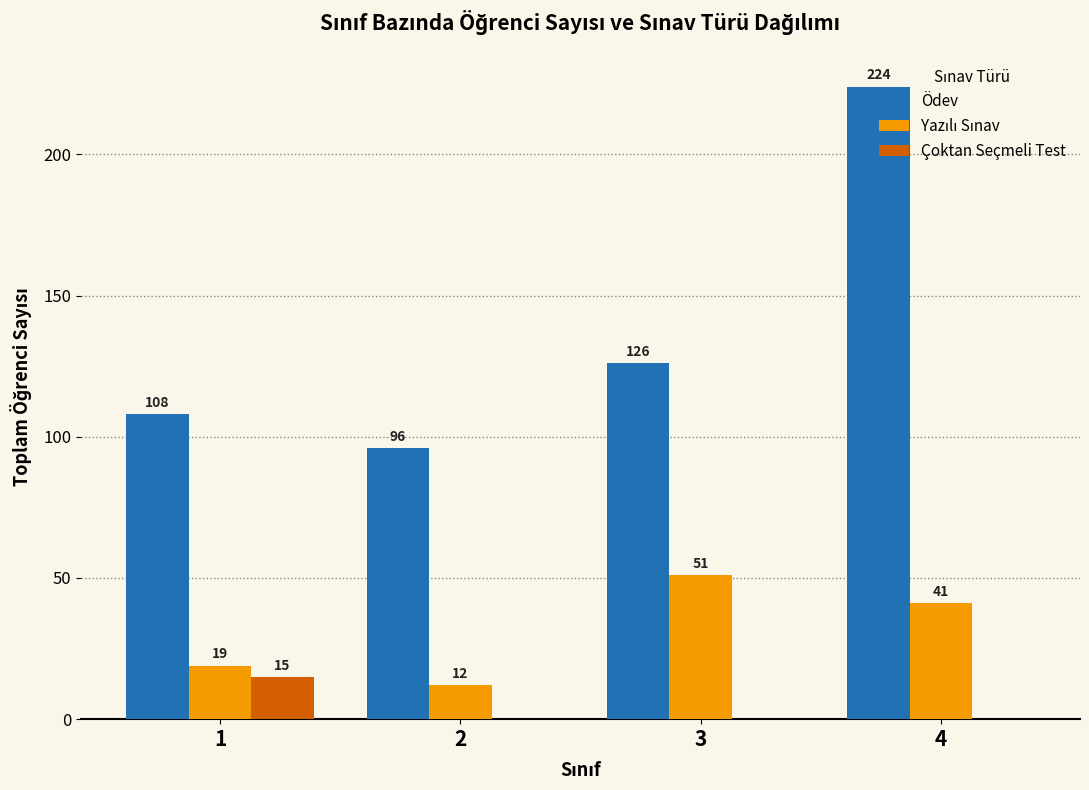

Which series has the largest total across all categories?

Ödev